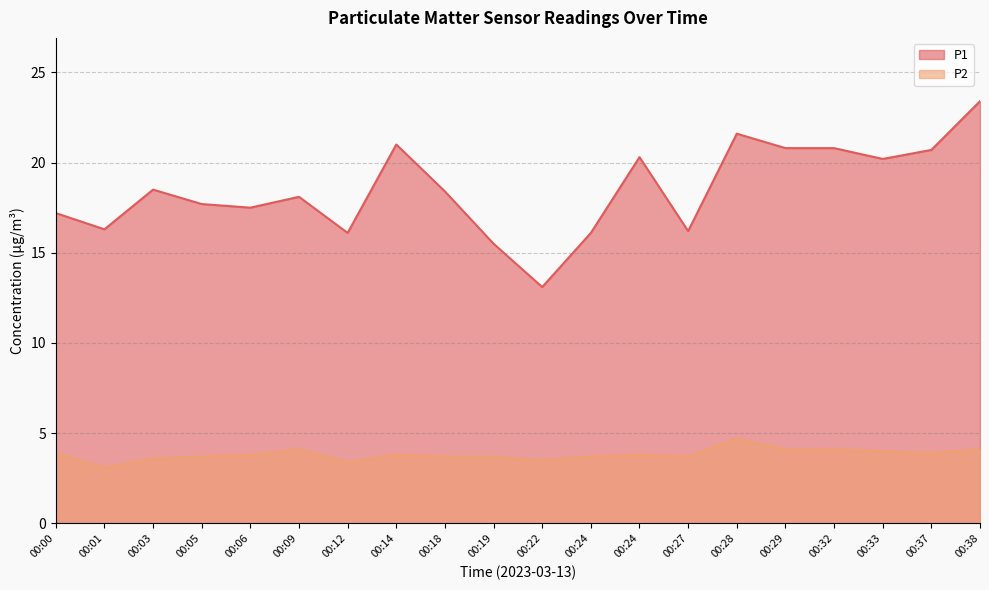

True or false: P1 and P2 intersect in this chart.

False